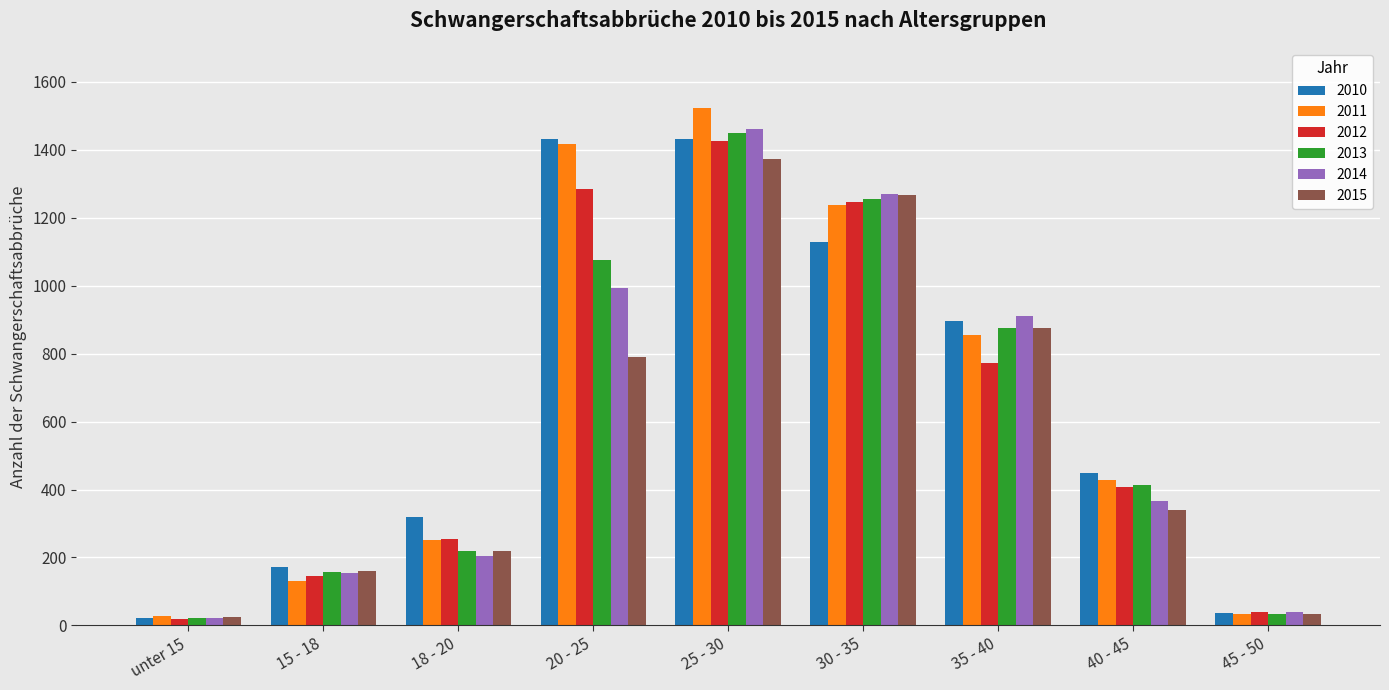

Which series has the largest range (max minus min)?

2011